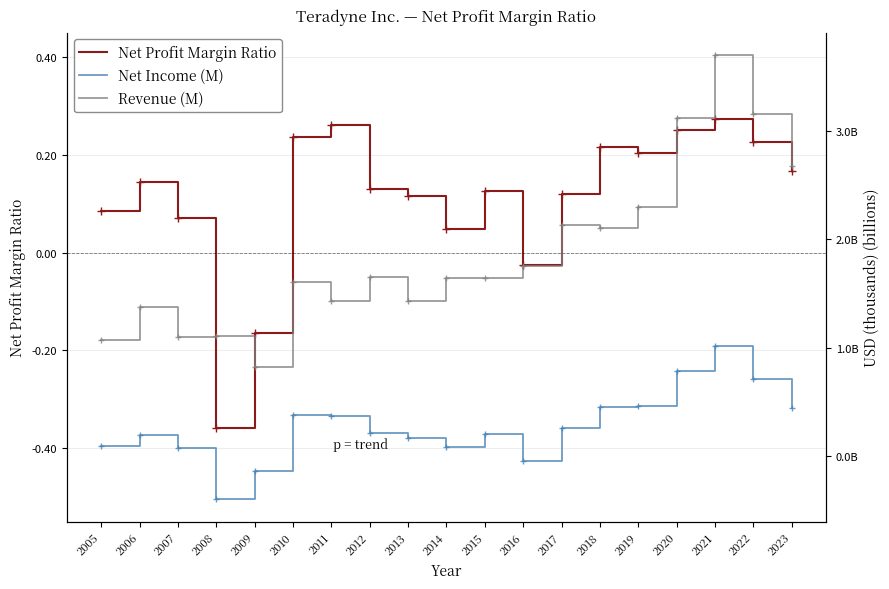

True or false: Net Income (M) and Revenue (M) intersect in this chart.

False